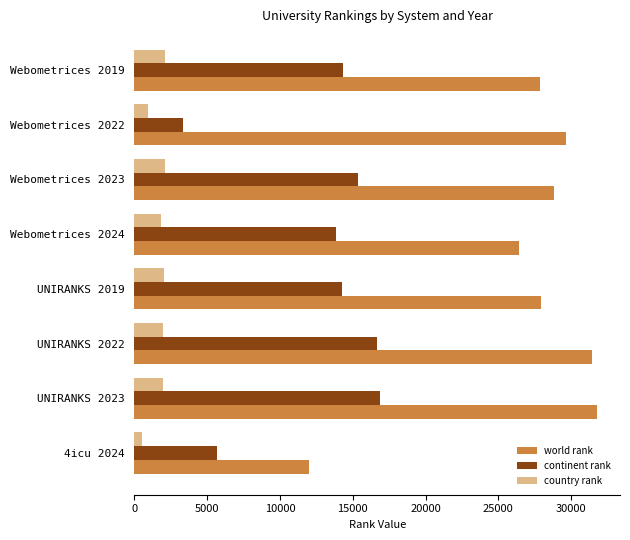

Rank the series by their average value, from highest to lowest.

world rank, continent rank, country rank